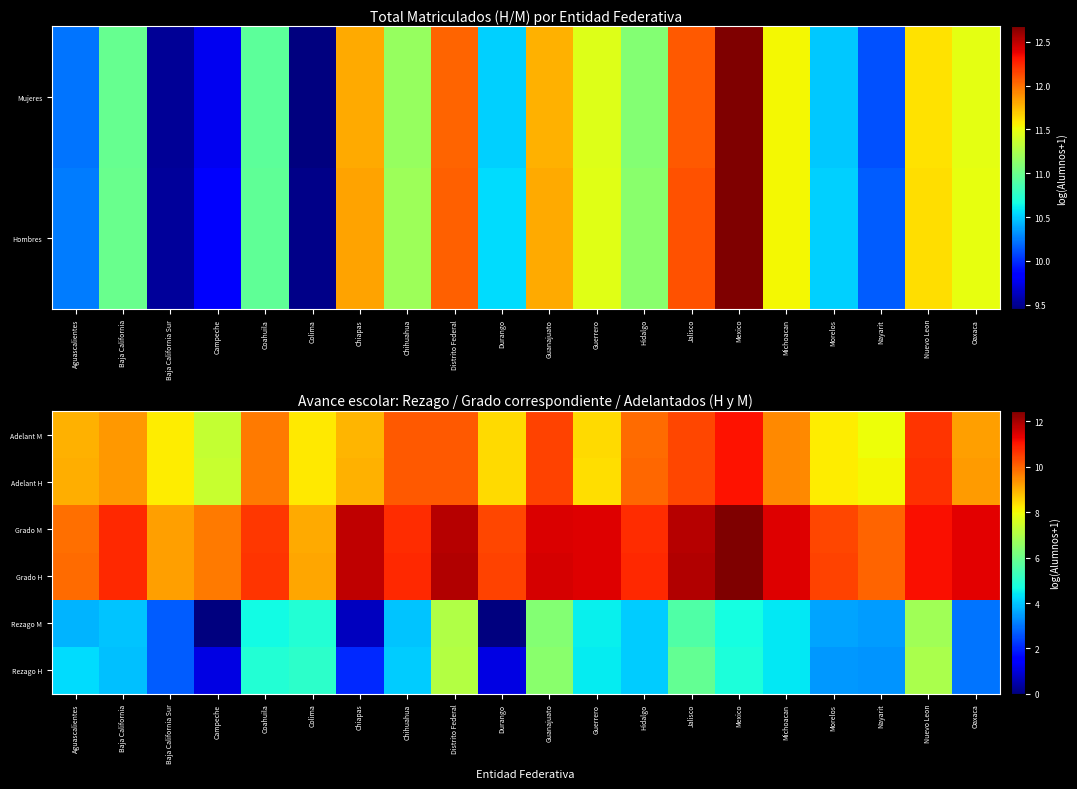

What is the total value across all series at Guanajuato?

56.6